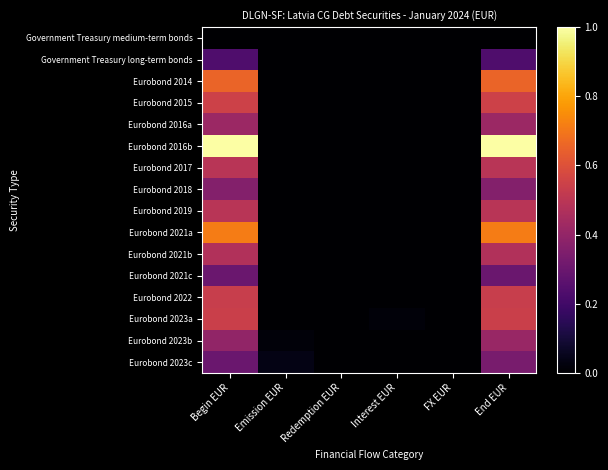

Reading left to right, extract all data points from this chart.

Government Treasury medium-term bonds: Begin EUR=0.0	Emission EUR=0.0	Redemption EUR=0.0	Interest EUR=0.0	FX EUR=0.0	End EUR=0.0
Government Treasury long-term bonds: Begin EUR=0.2	Emission EUR=0.0	Redemption EUR=0.0	Interest EUR=0.0	FX EUR=0.0	End EUR=0.2
Eurobond 2014: Begin EUR=0.7	Emission EUR=0.0	Redemption EUR=0.0	Interest EUR=0.0	FX EUR=0.0	End EUR=0.7
Eurobond 2015: Begin EUR=0.5	Emission EUR=0.0	Redemption EUR=0.0	Interest EUR=0.0	FX EUR=0.0	End EUR=0.5
Eurobond 2016a: Begin EUR=0.4	Emission EUR=0.0	Redemption EUR=0.0	Interest EUR=0.0	FX EUR=0.0	End EUR=0.4
Eurobond 2016b: Begin EUR=1.0	Emission EUR=0.0	Redemption EUR=0.0	Interest EUR=0.0	FX EUR=0.0	End EUR=1.0
Eurobond 2017: Begin EUR=0.5	Emission EUR=0.0	Redemption EUR=0.0	Interest EUR=0.0	FX EUR=0.0	End EUR=0.5
Eurobond 2018: Begin EUR=0.4	Emission EUR=0.0	Redemption EUR=0.0	Interest EUR=0.0	FX EUR=0.0	End EUR=0.4
Eurobond 2019: Begin EUR=0.5	Emission EUR=0.0	Redemption EUR=0.0	Interest EUR=0.0	FX EUR=0.0	End EUR=0.5
Eurobond 2021a: Begin EUR=0.7	Emission EUR=0.0	Redemption EUR=0.0	Interest EUR=0.0	FX EUR=0.0	End EUR=0.7
Eurobond 2021b: Begin EUR=0.5	Emission EUR=0.0	Redemption EUR=0.0	Interest EUR=0.0	FX EUR=0.0	End EUR=0.5
Eurobond 2021c: Begin EUR=0.3	Emission EUR=0.0	Redemption EUR=0.0	Interest EUR=0.0	FX EUR=0.0	End EUR=0.3
Eurobond 2022: Begin EUR=0.5	Emission EUR=0.0	Redemption EUR=0.0	Interest EUR=0.0	FX EUR=0.0	End EUR=0.5
Eurobond 2023a: Begin EUR=0.5	Emission EUR=0.0	Redemption EUR=0.0	Interest EUR=0.0	FX EUR=0.0	End EUR=0.5
Eurobond 2023b: Begin EUR=0.4	Emission EUR=0.0	Redemption EUR=0.0	Interest EUR=0.0	FX EUR=0.0	End EUR=0.4
Eurobond 2023c: Begin EUR=0.3	Emission EUR=0.0	Redemption EUR=0.0	Interest EUR=0.0	FX EUR=0.0	End EUR=0.3